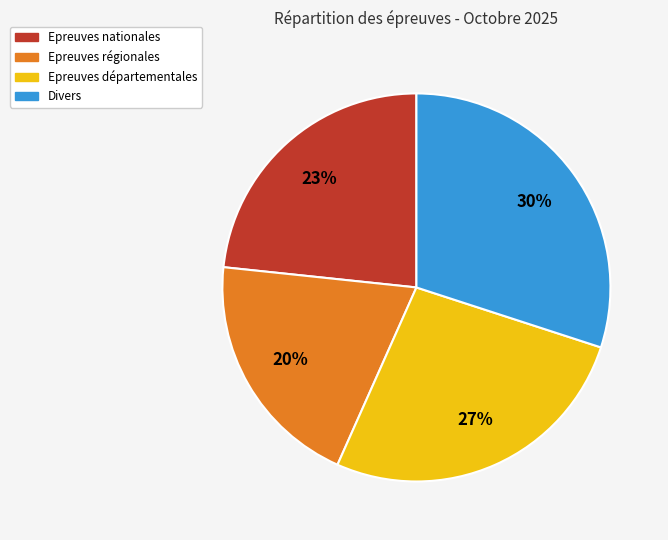

To the nearest percent, what percentage of the pie is Epreuves nationales?

23%